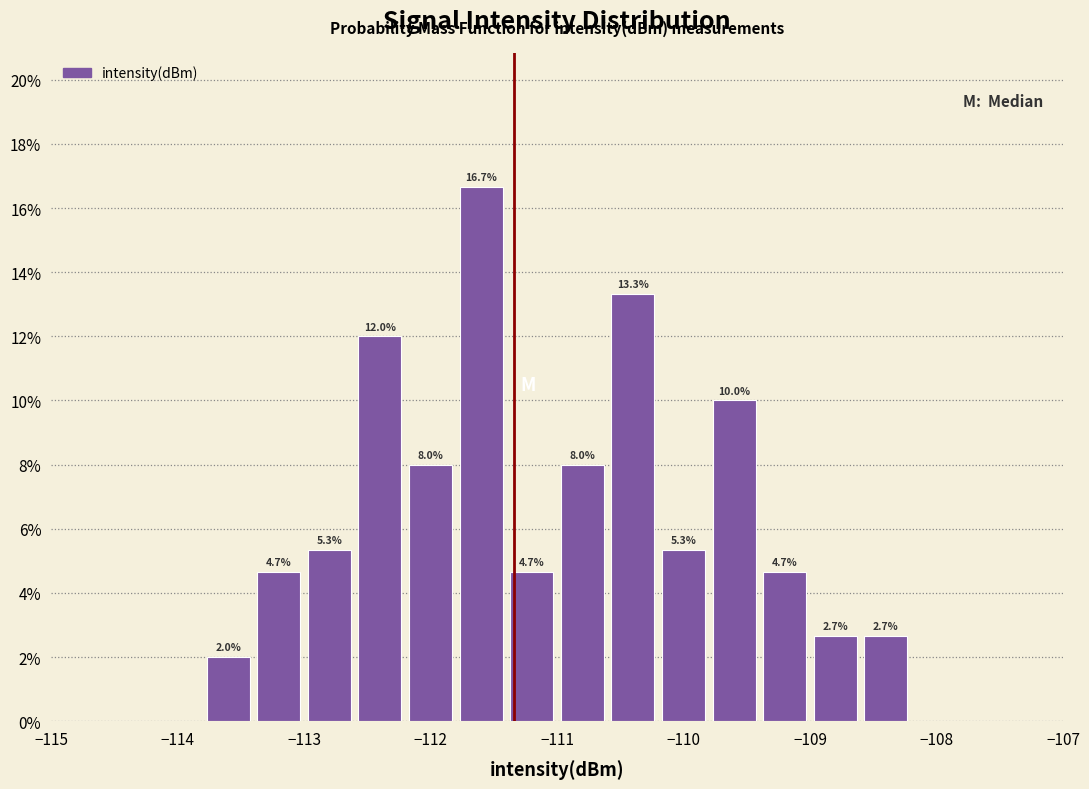

Which range on the x-axis has the tallest bar?

-111.8 to -111.4